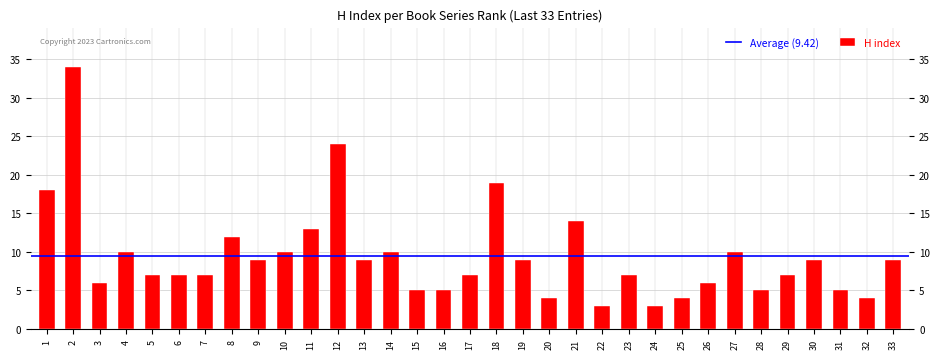

Approximately how many times larger is the value at 16 compared to 5?

0.7